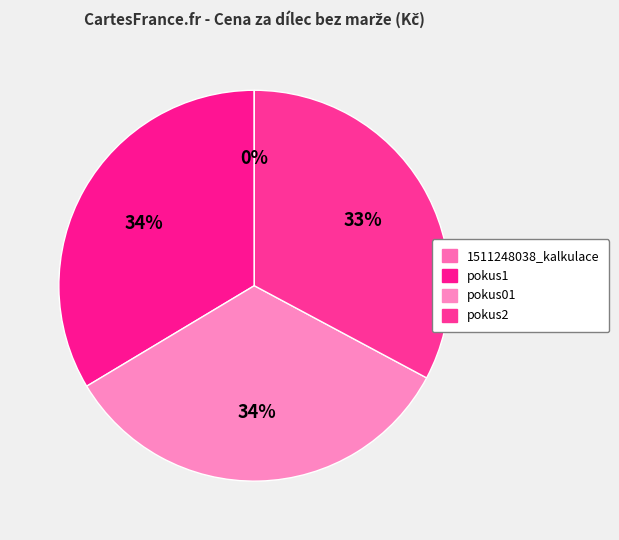

Is there a majority slice in this chart?

No